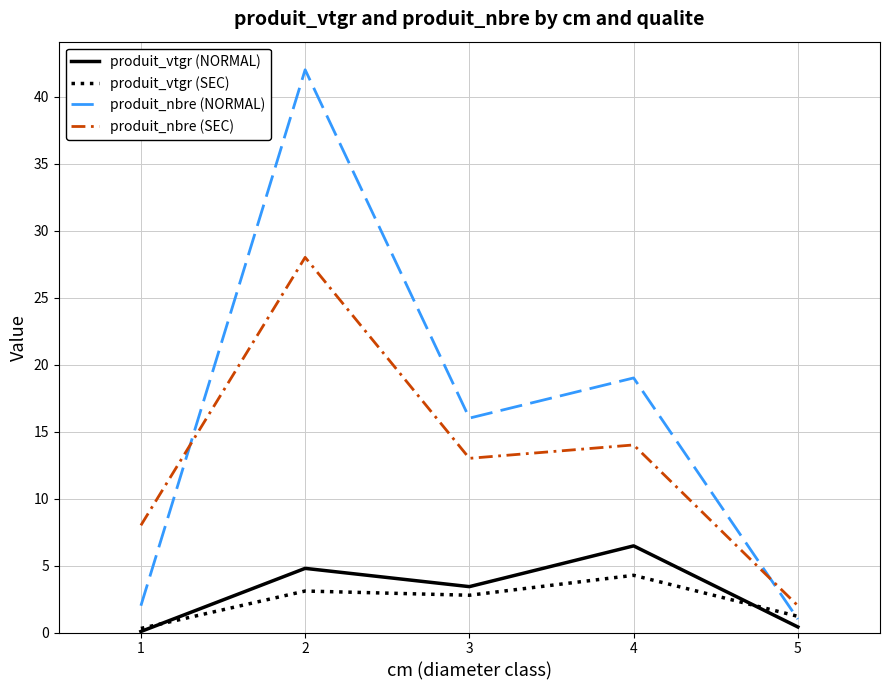

At which category is the sum across all series the highest?

2